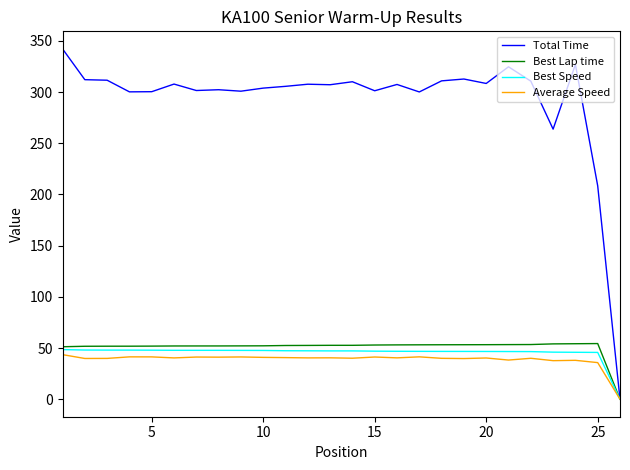

Which series has the largest range (max minus min)?

Total Time